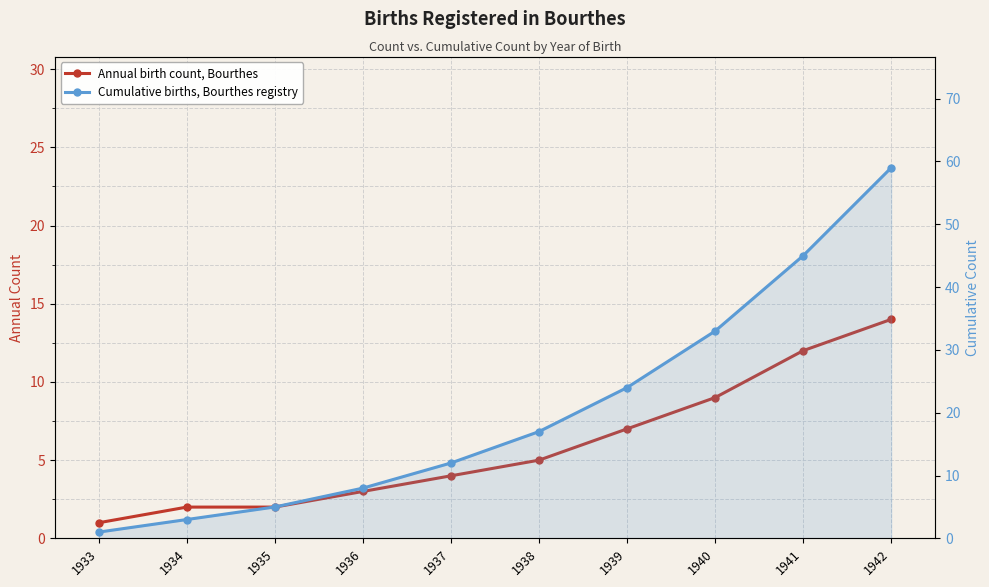

Reading left to right, what are all the values shown in this chart?

Annual birth count, Bourthes: 1933=1	1934=2	1935=2	1936=3	1937=4	1938=5	1939=7	1940=9	1941=12	1942=14
Cumulative births, Bourthes registry: 1933=1	1934=3	1935=5	1936=8	1937=12	1938=17	1939=24	1940=33	1941=45	1942=59